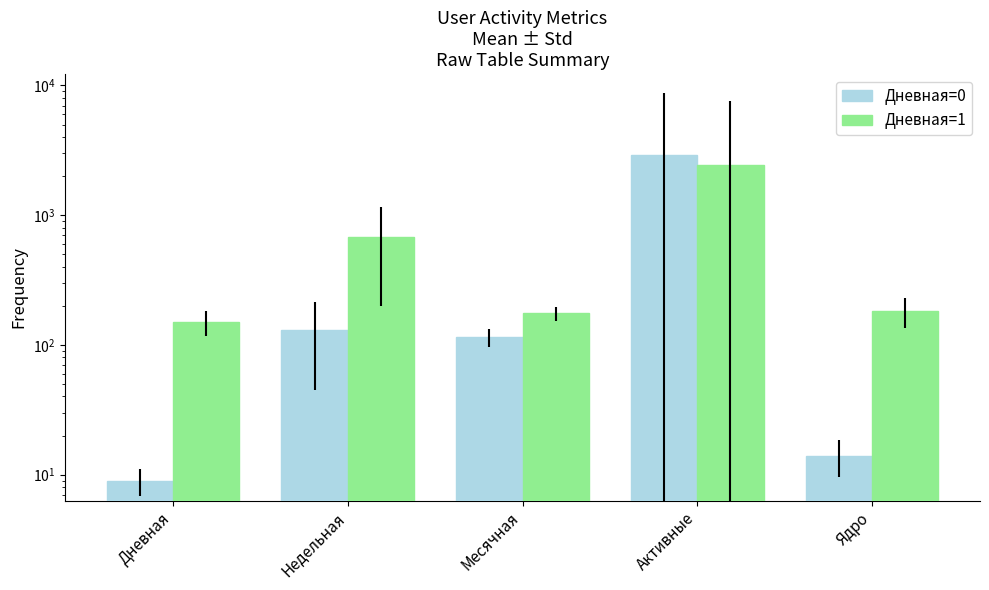

What is the difference between the highest and lowest values at Месячная?

60.0